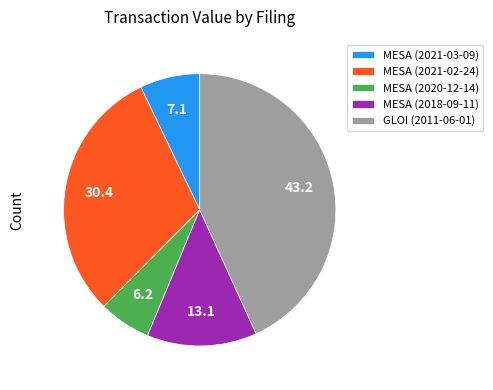

Is MESA (2020-12-14) the majority of the pie?

No